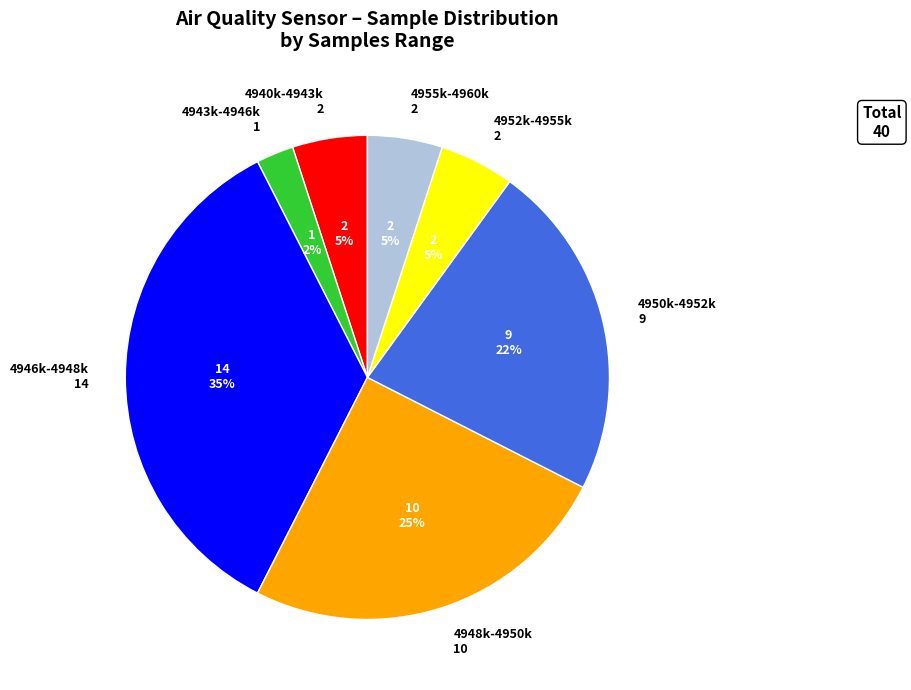

Is there any slice that represents more than half of the pie?

No